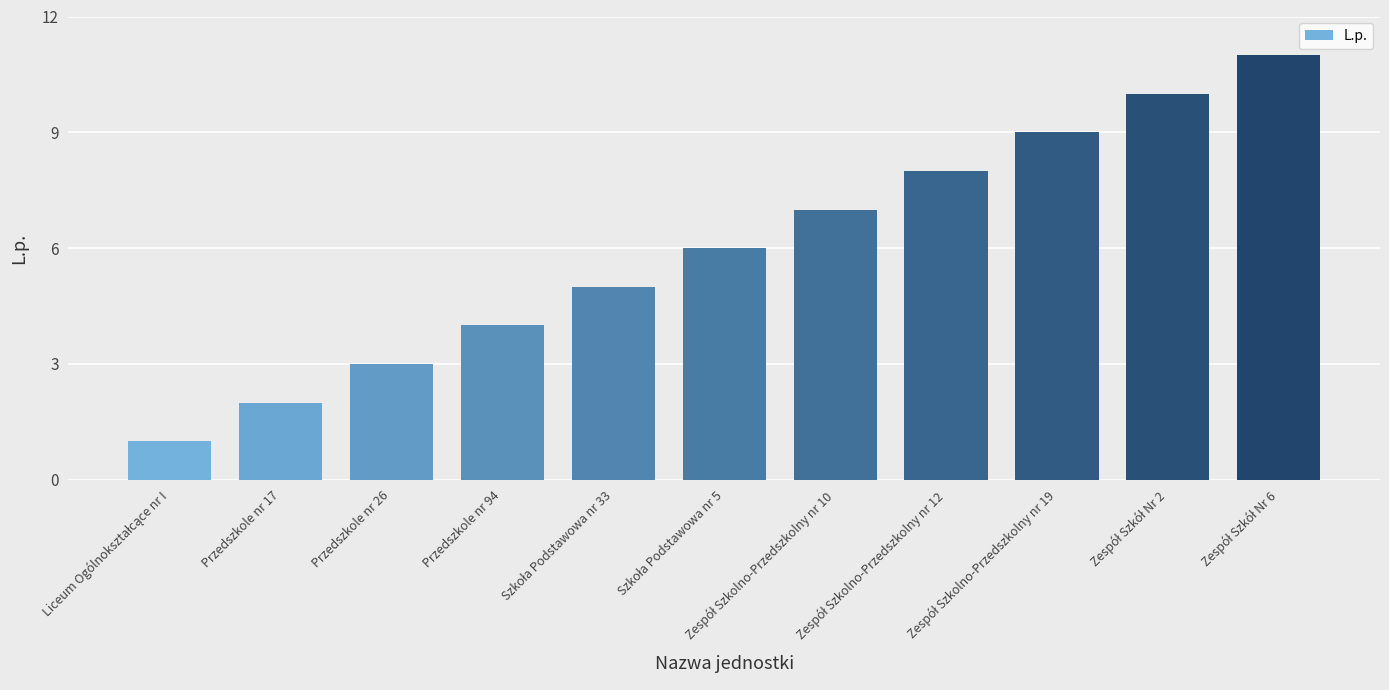

What is the difference between the maximum and second lowest values?

9